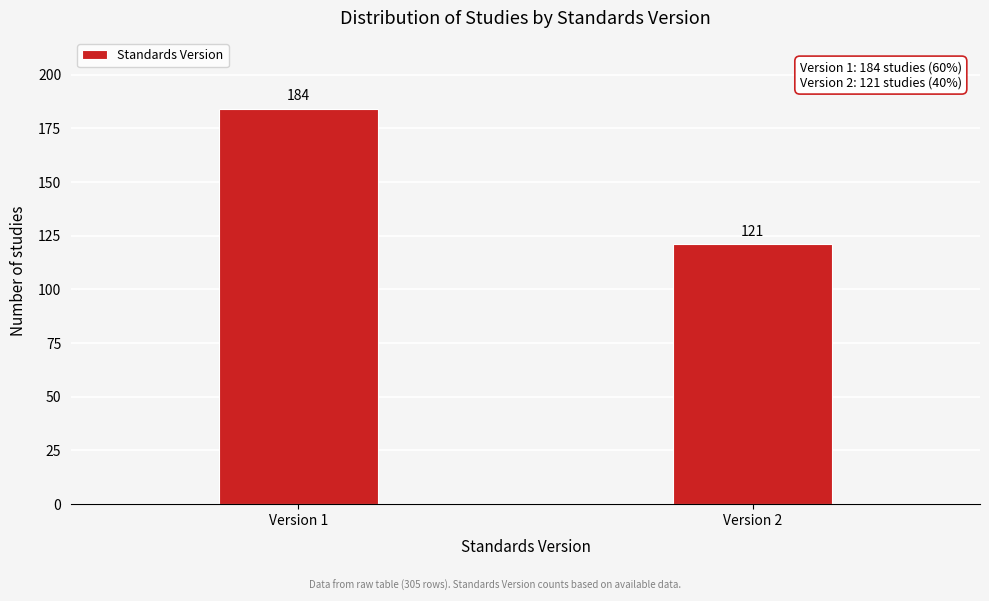

Reading left to right, list all the values displayed in this chart.

Version 1=184	Version 2=121